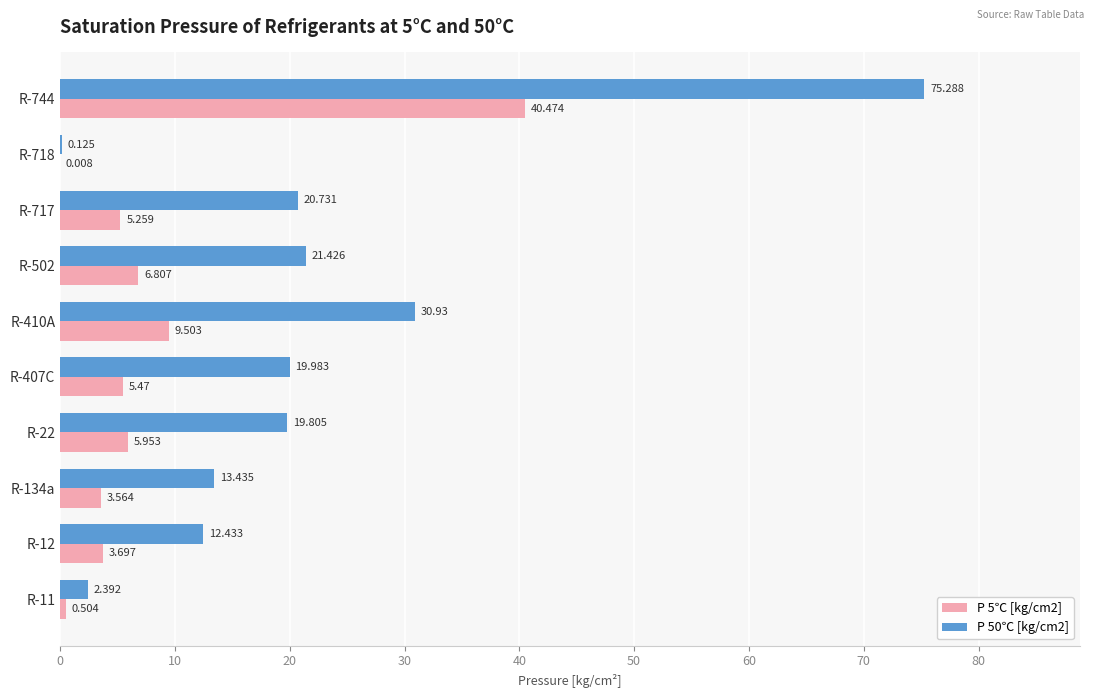

Is the value of P 50℃ [kg/cm2] at R-407C greater than the value of P 5℃ [kg/cm2] at R-502?

Yes